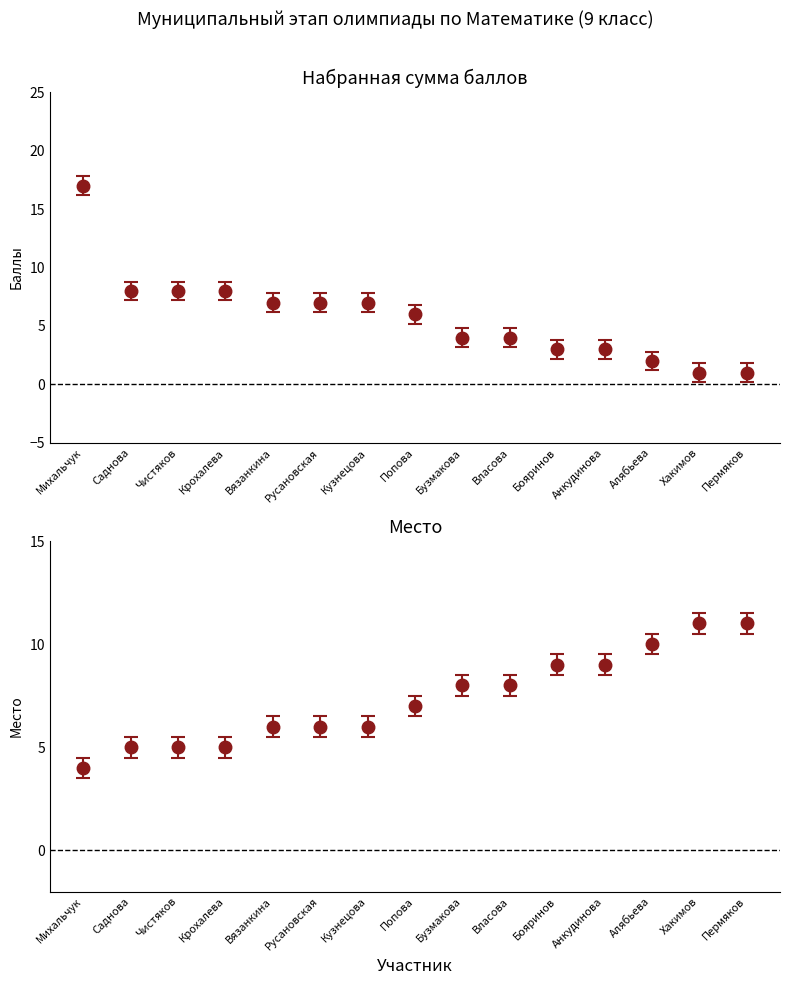

Where does the Набран. сумма баллов series first go above 6?

Михальчук